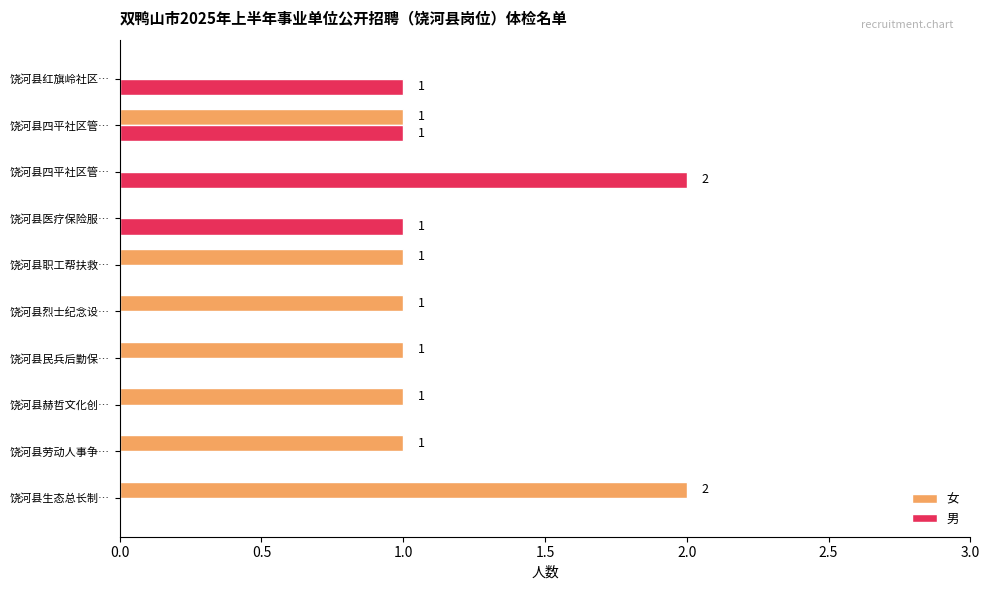

How many values in 女 are above zero?

7